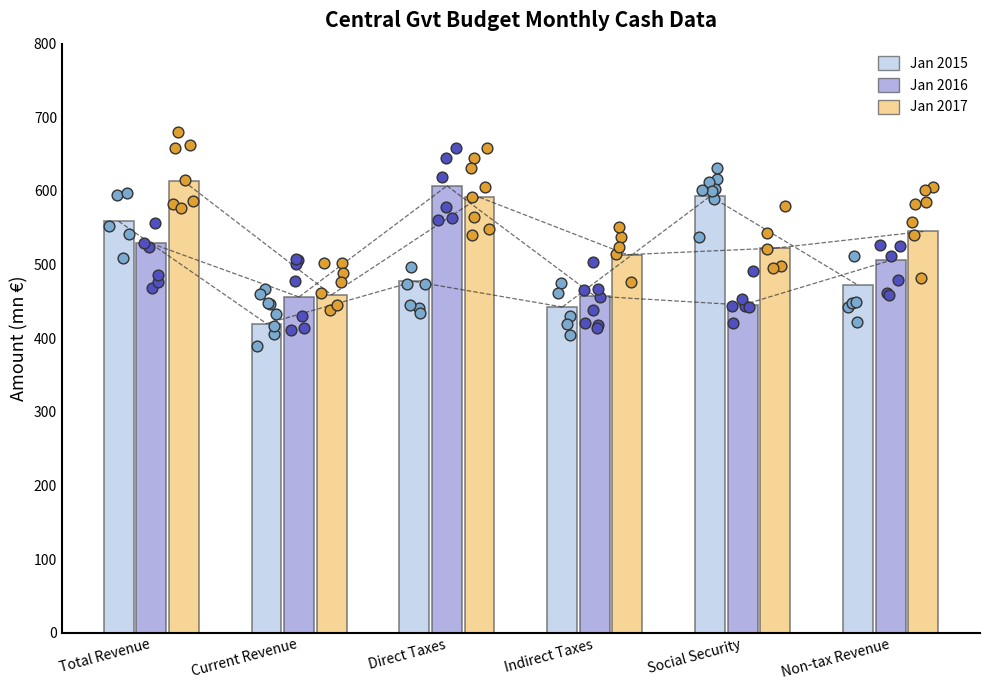

Which series has the widest spread of Y values?

Jan 2015